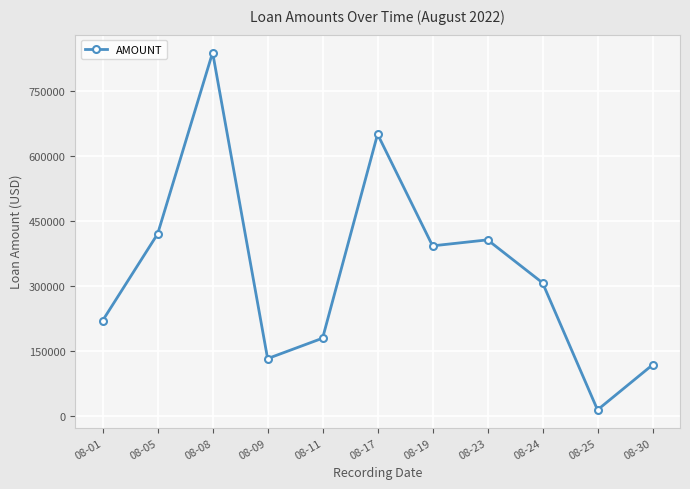

What is the value of the 8th point from the left?

406300.0